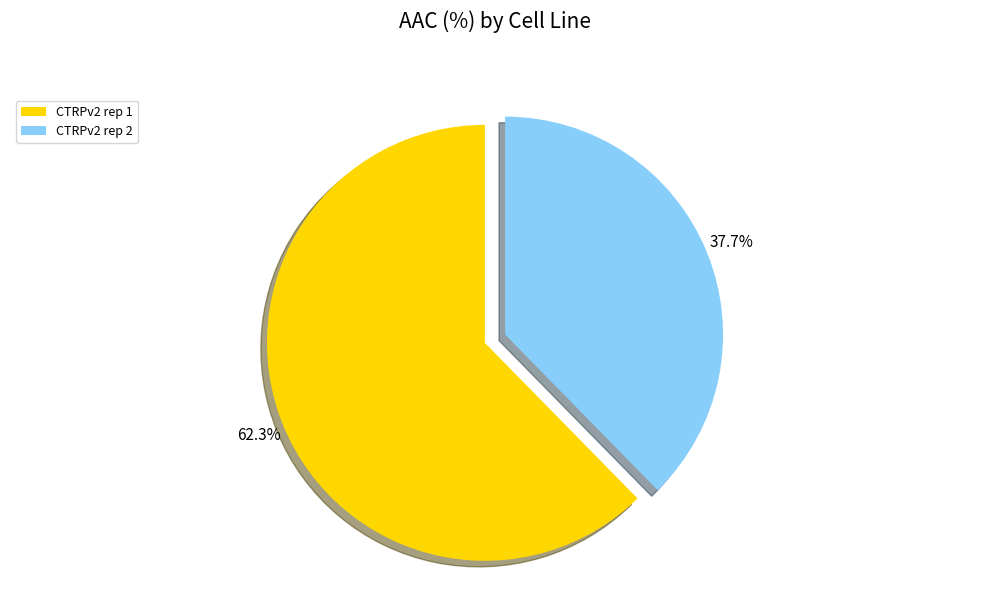

To the nearest percent, what is the combined percentage of CTRPv2 rep 1 and CTRPv2 rep 2?

100%